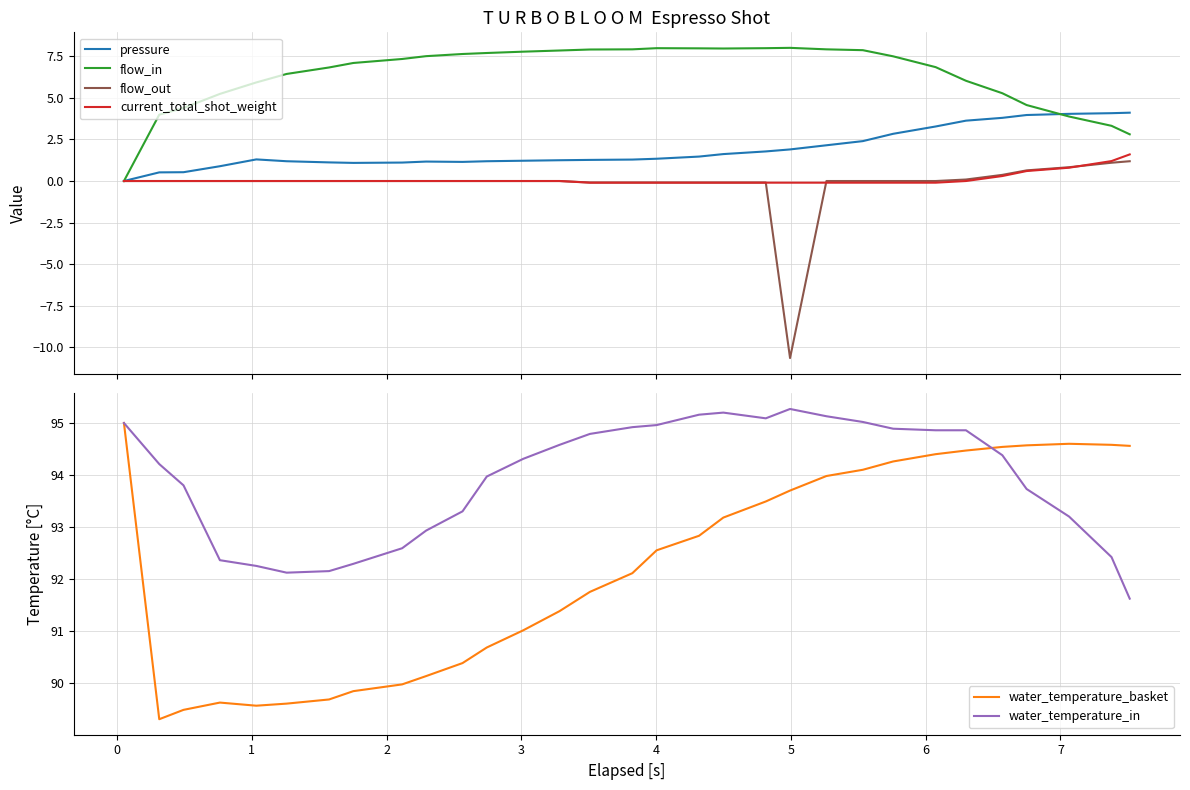

What is the smallest value displayed?

-10.7